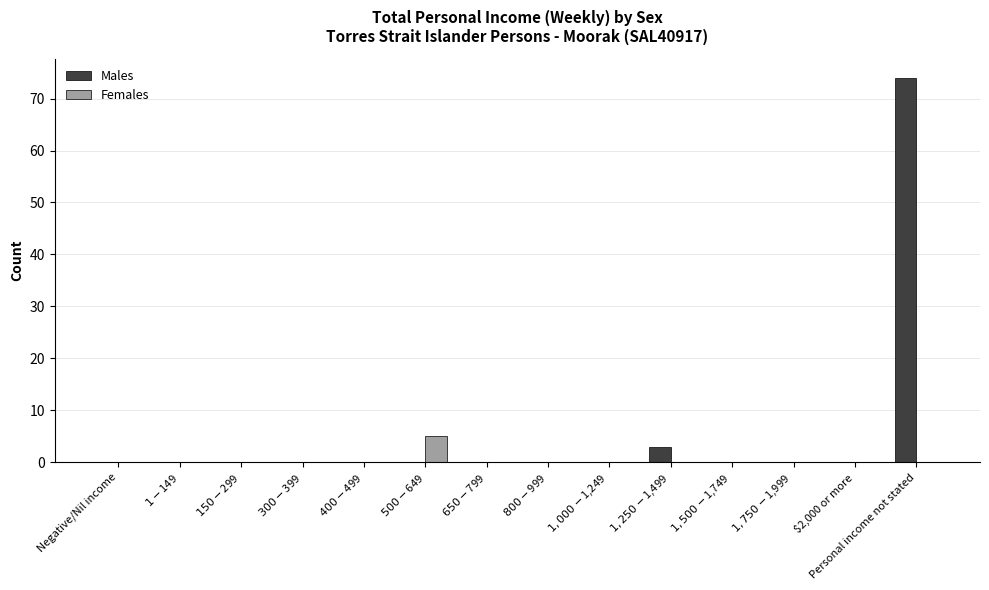

Which category has the highest value across all series?

Personal income not stated